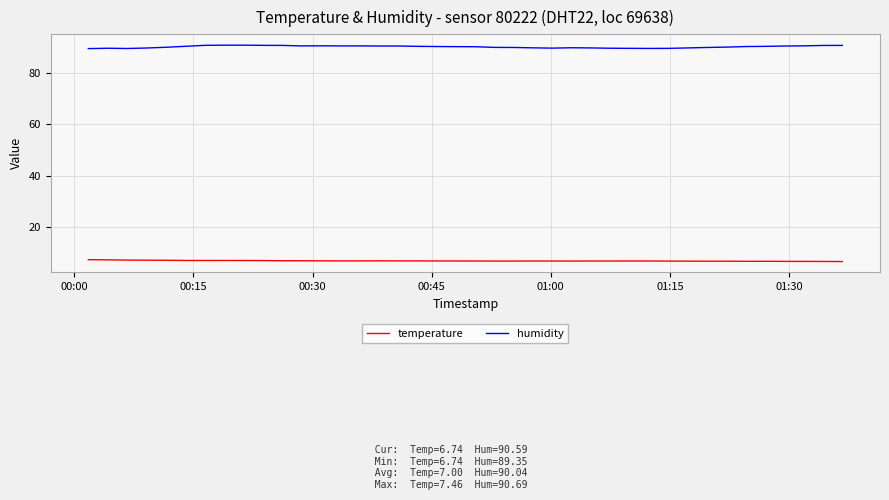

What is the minimum value shown in the chart?

6.7